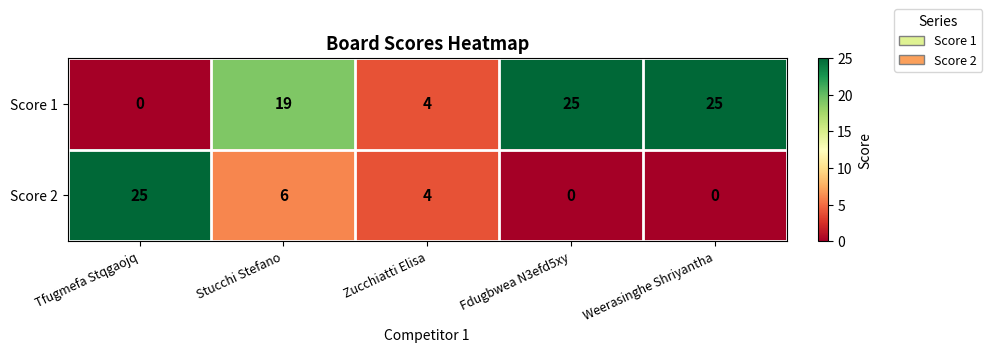

What is the spread (max minus min) of values at Weerasinghe Shriyantha?

25